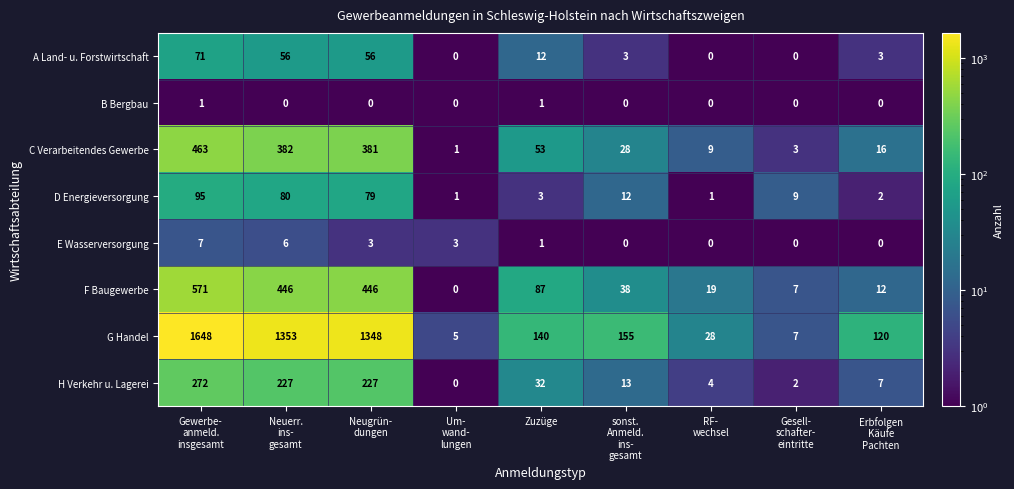

At which category is the sum across all series the highest?

Gewerbe-
anmeld.
insgesamt